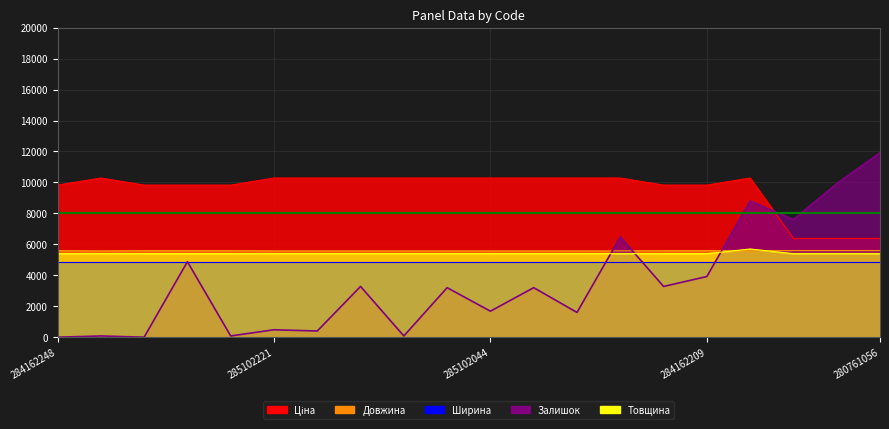

In Залишок, how many points are lower than both neighbors (excluding endpoints)?

8